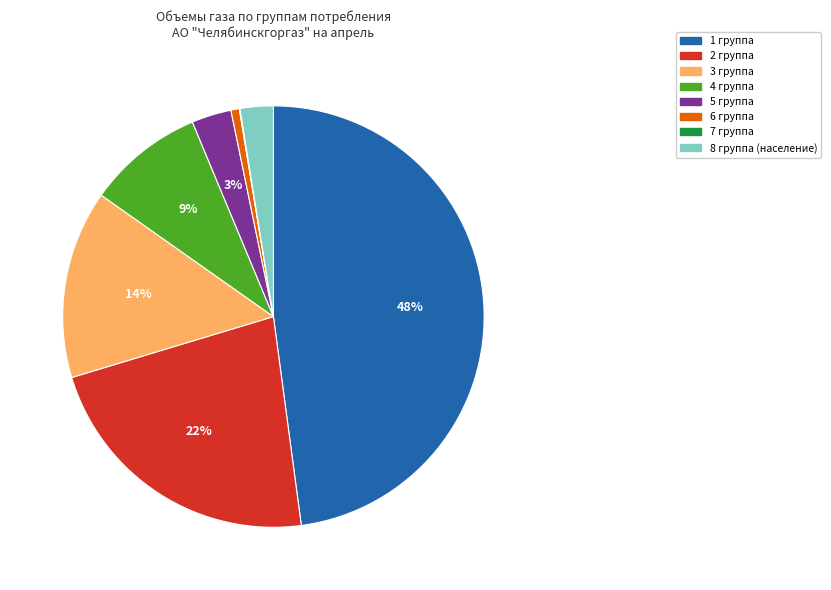

Is it true that 6 группа is 15% of the pie?

False